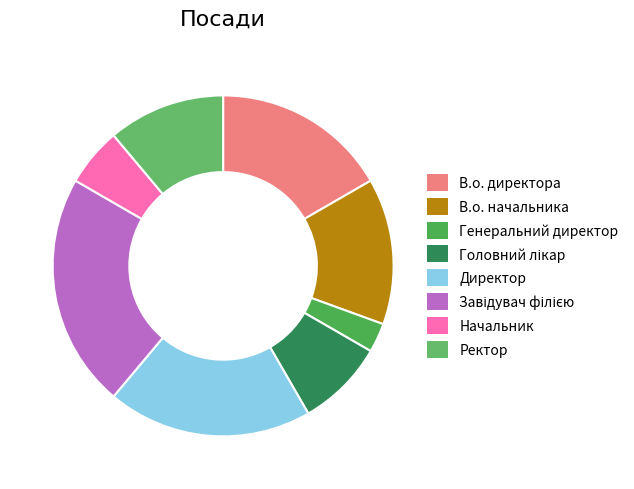

Count the number of slices in the pie.

8